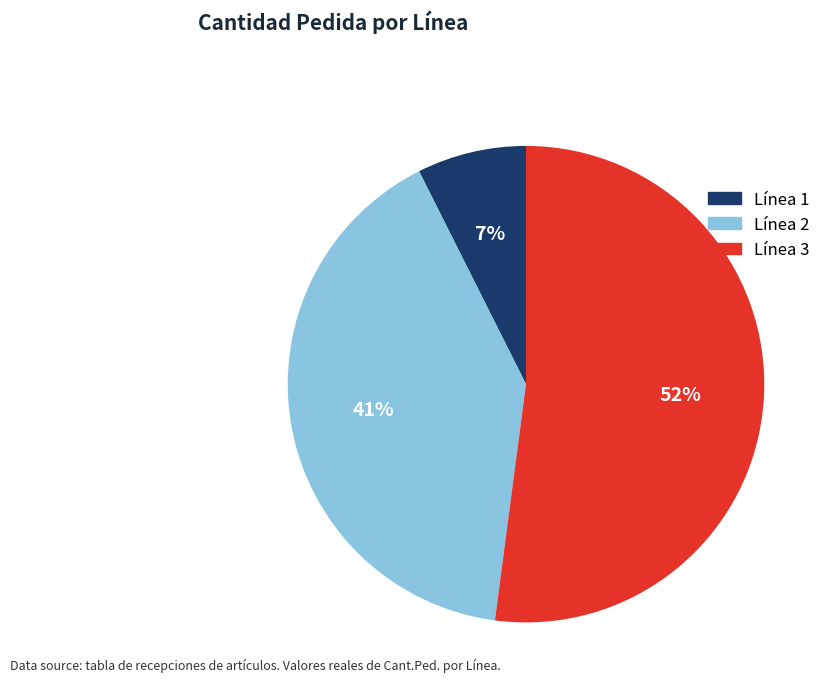

Is there a majority slice in this chart?

Yes